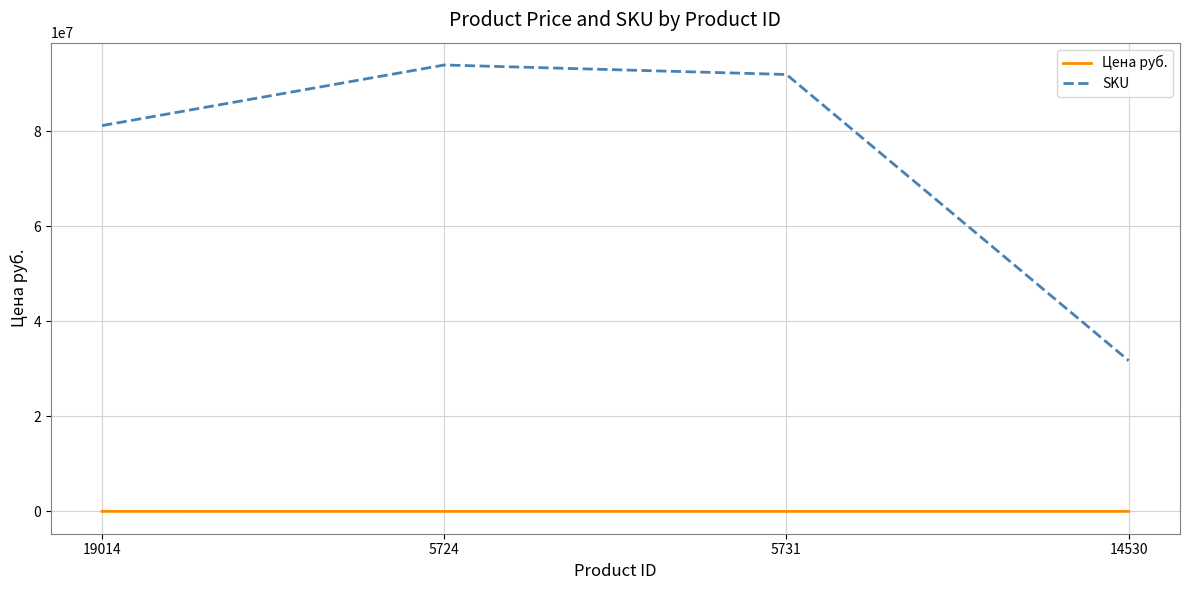

What is the smallest value displayed?

459